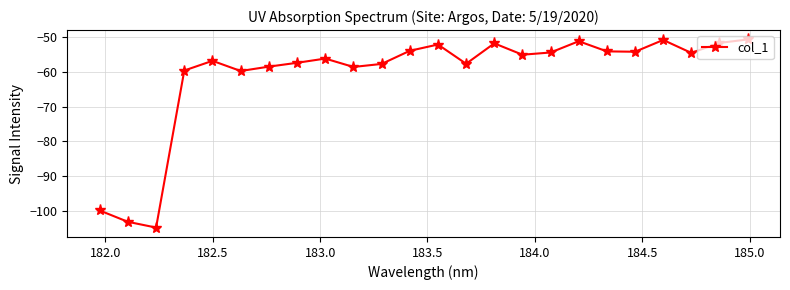

What is the value of the 18th point from the left?

-51.2